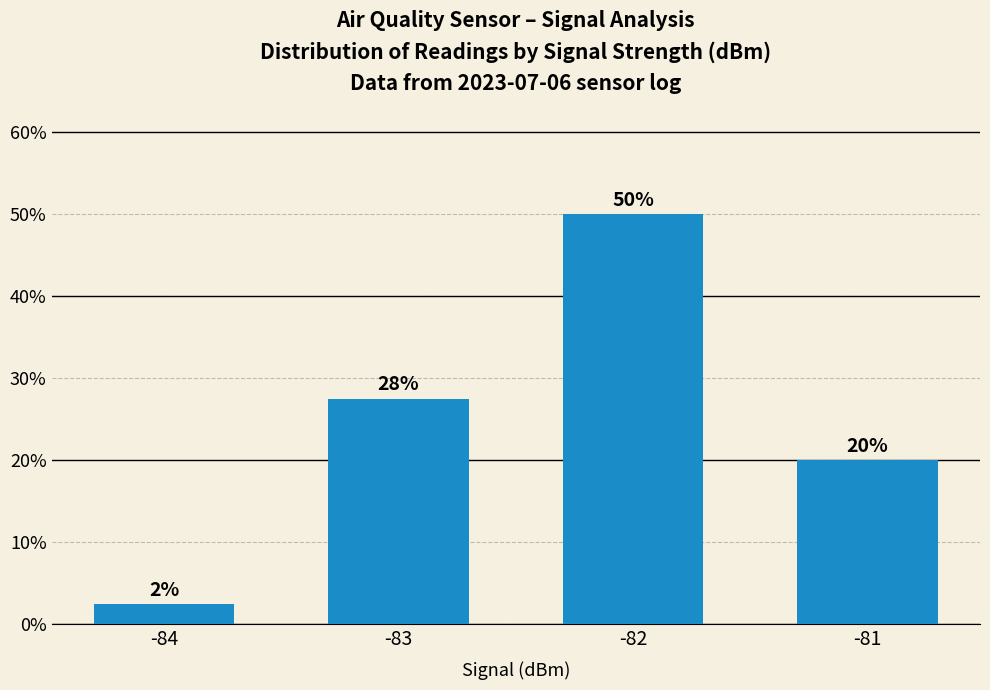

How many values exceed 27?

2